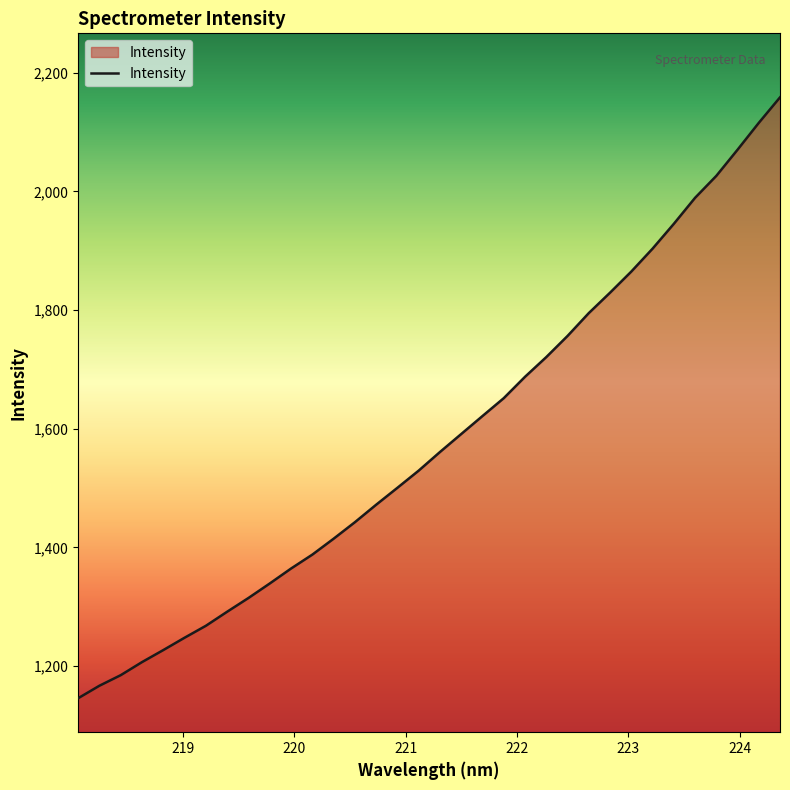

What is the minimum value shown in the chart?

1145.7